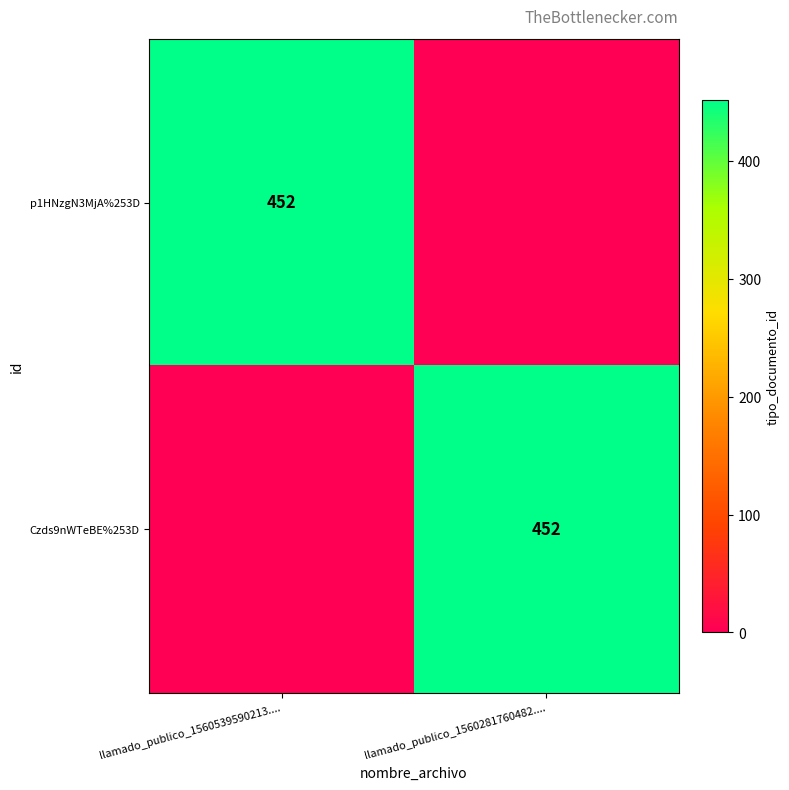

What is the total value across all series at llamado_publico_1560281760482....?

452